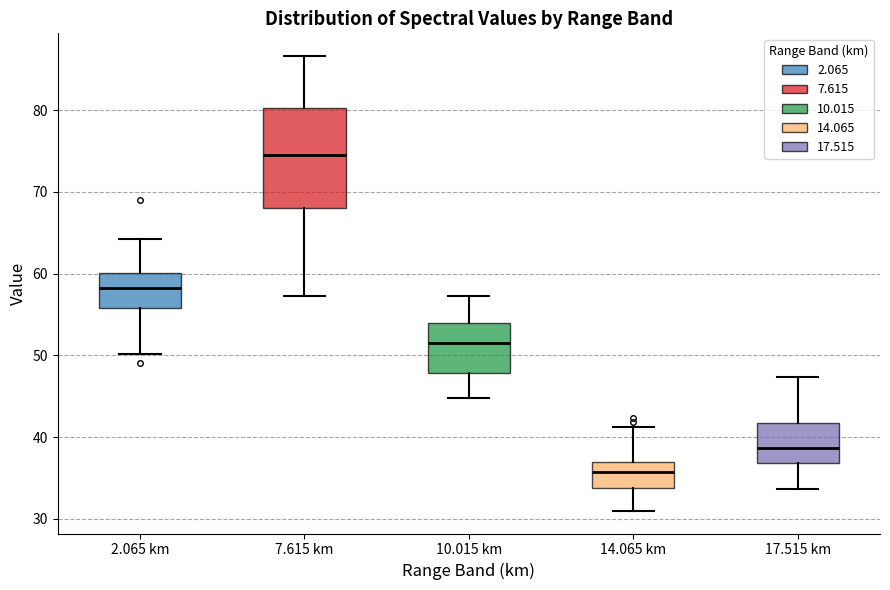

Where is the upper edge of the box for 14.065 km on the y-axis? The values are not printed on the chart, so give them approximately, as read against the axis.

37